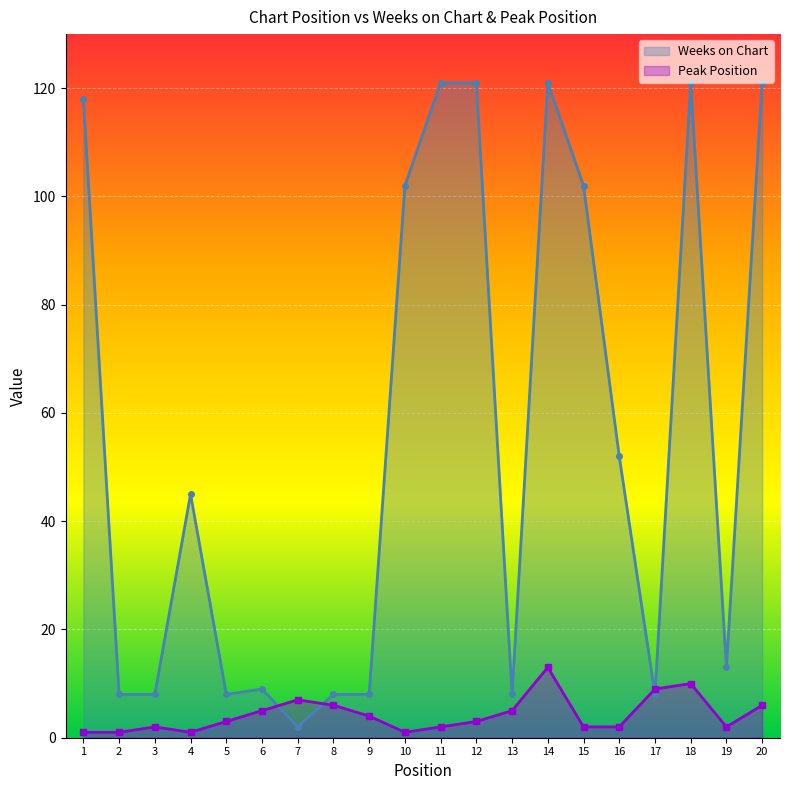

Rank the series by their average value, from lowest to highest.

Peak Position, Weeks on Chart